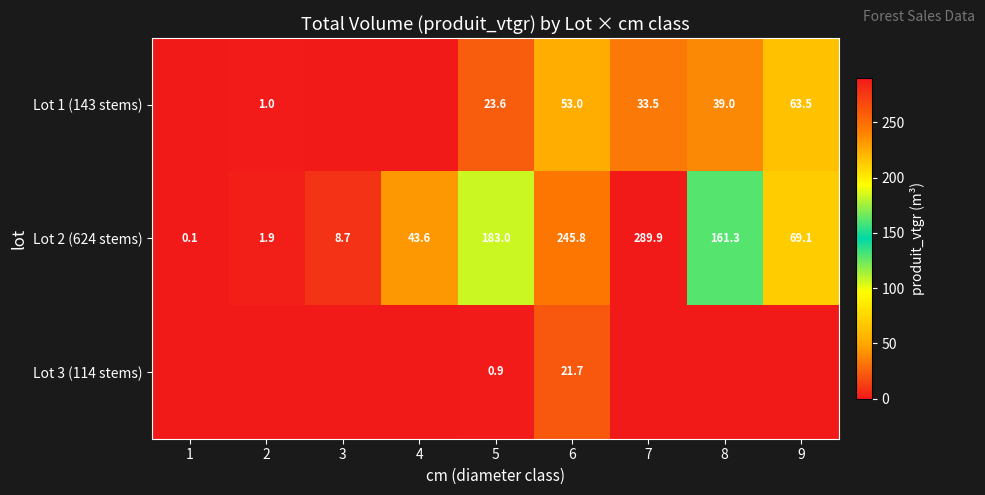

What is the spread (max minus min) of values at 5?

182.1